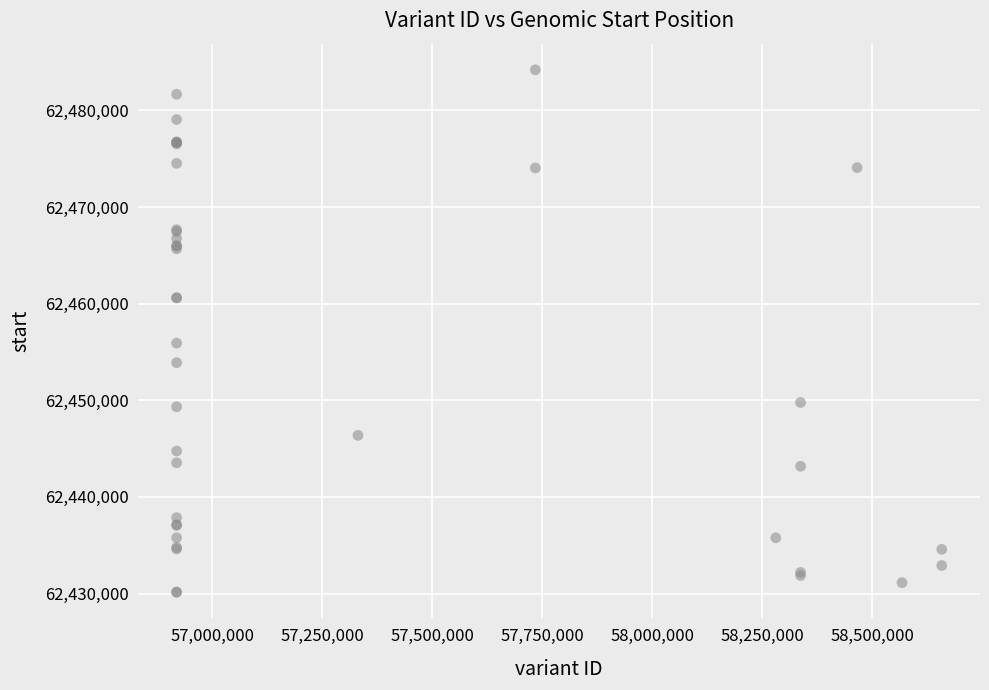

What Y value in the scatter plot is closest to 62457169?

62455919